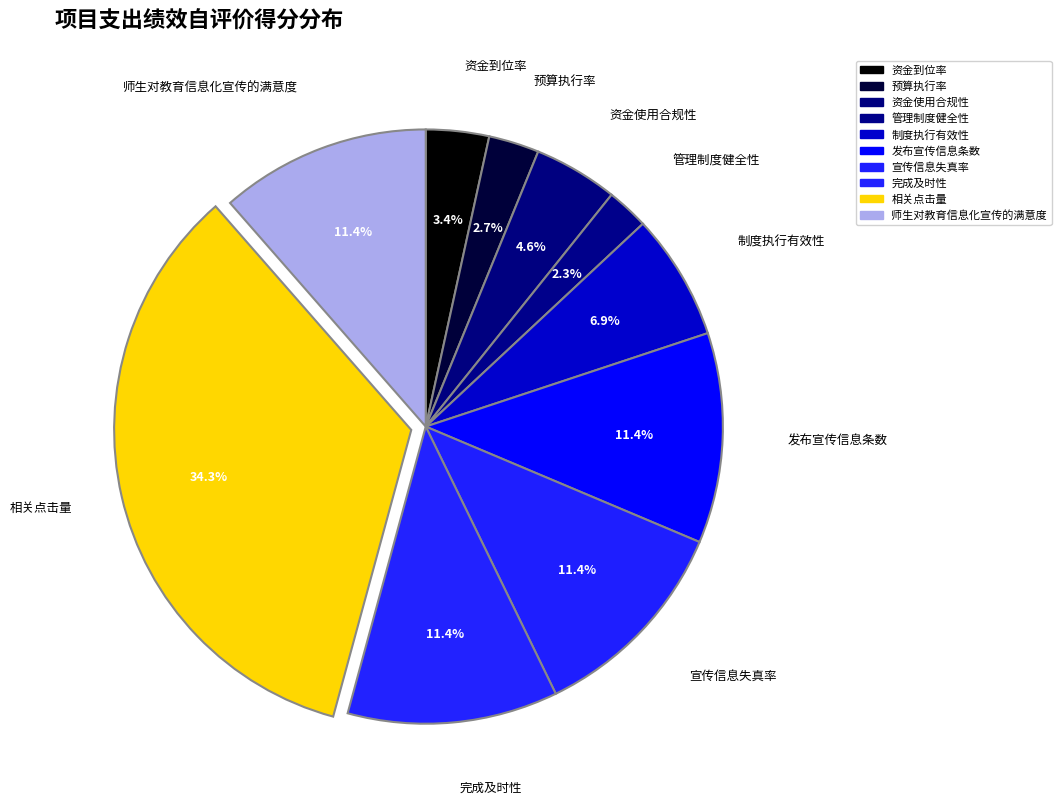

Approximately how many times larger is the value at 预算执行率 compared to 管理制度健全性?

1.2